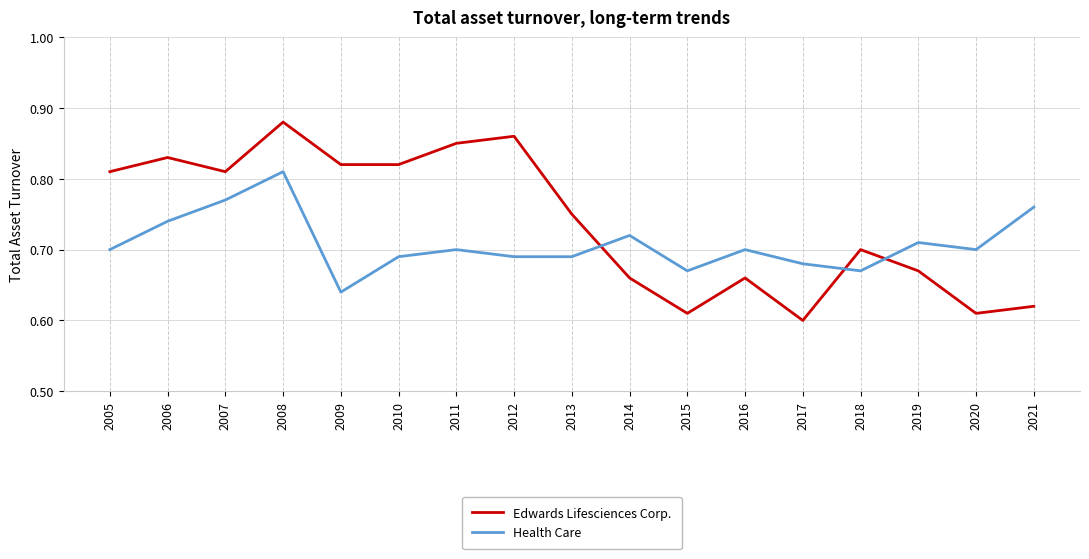

Is this an area chart (filled region under the line)?

No